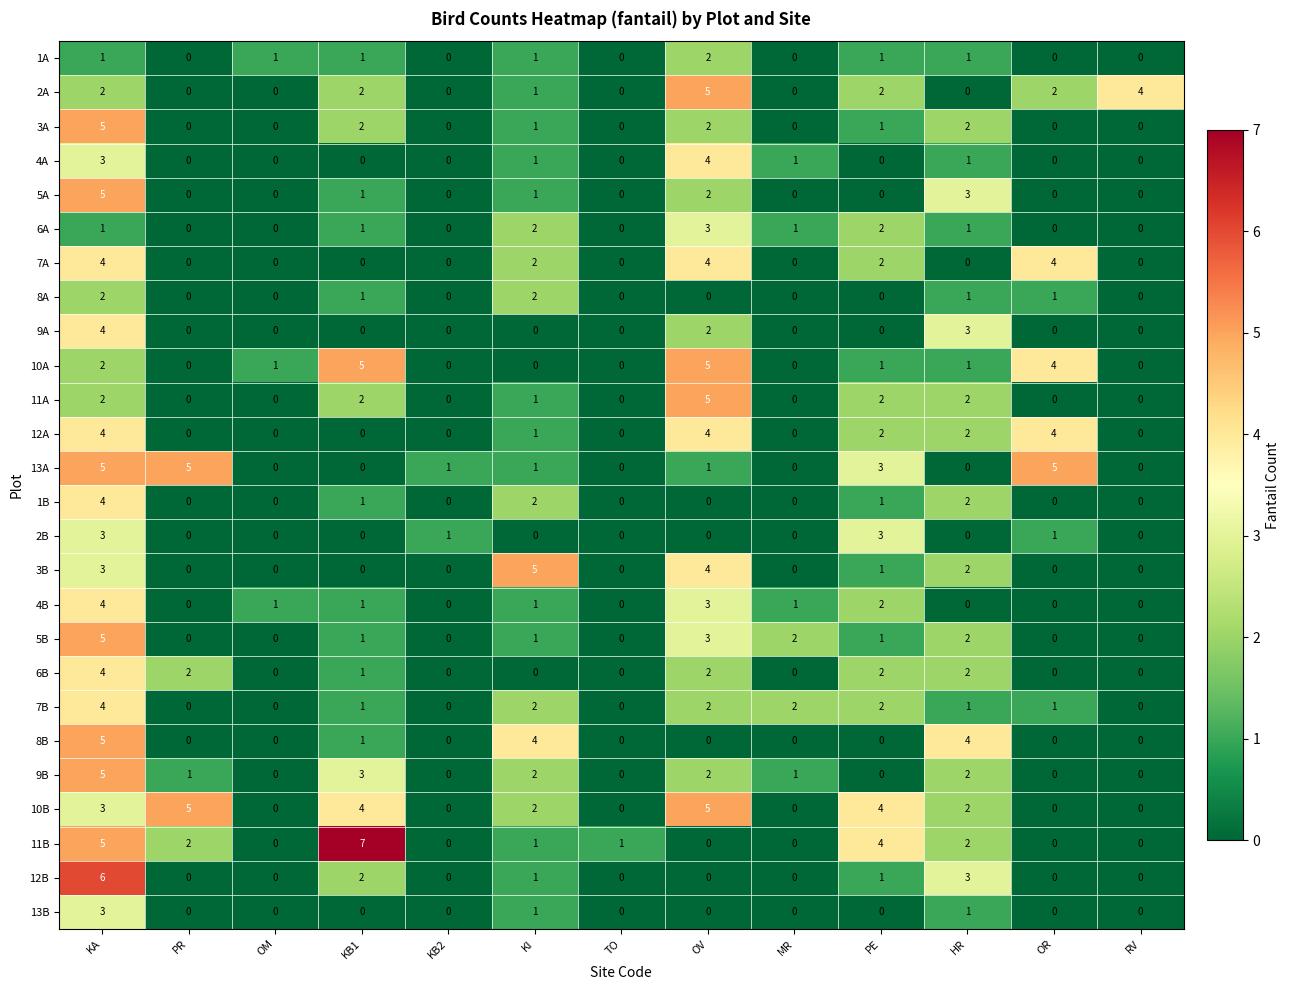

What is the spread (max minus min) of values at PR?

5